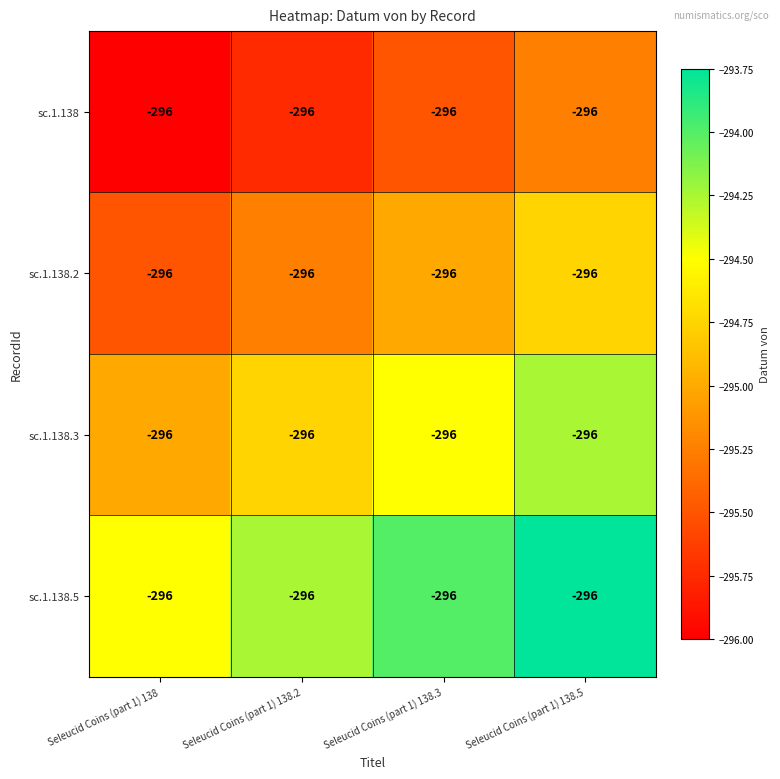

What value does the sc.1.138.5 series have at Seleucid Coins (part 1) 138?

-294.5